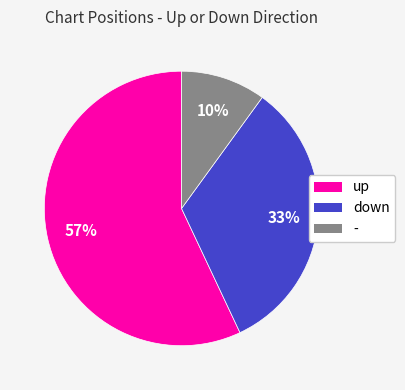

Which category has the smallest portion of the pie?

-